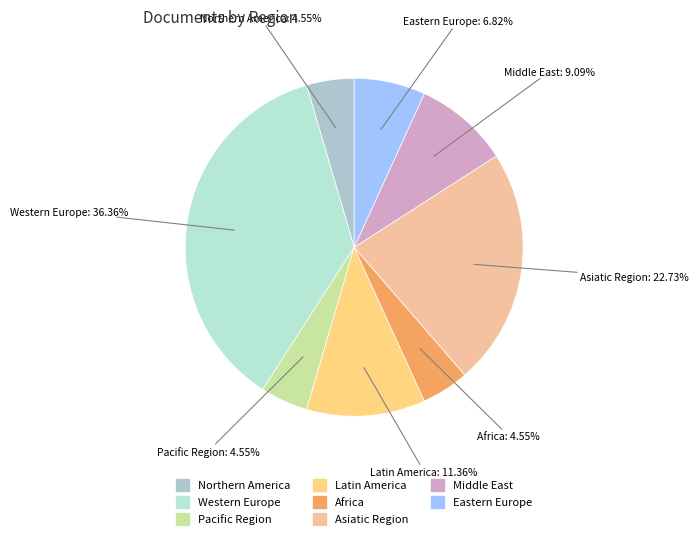

How many slices are in this pie chart?

8